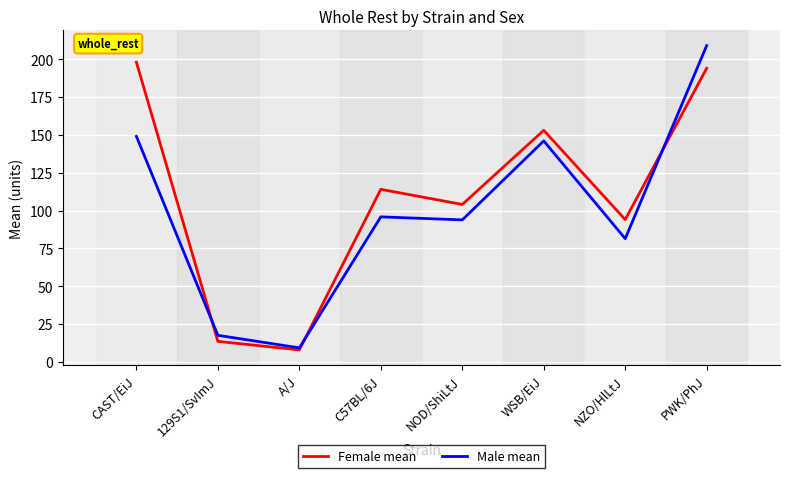

Which category has the highest value across all series?

PWK/PhJ